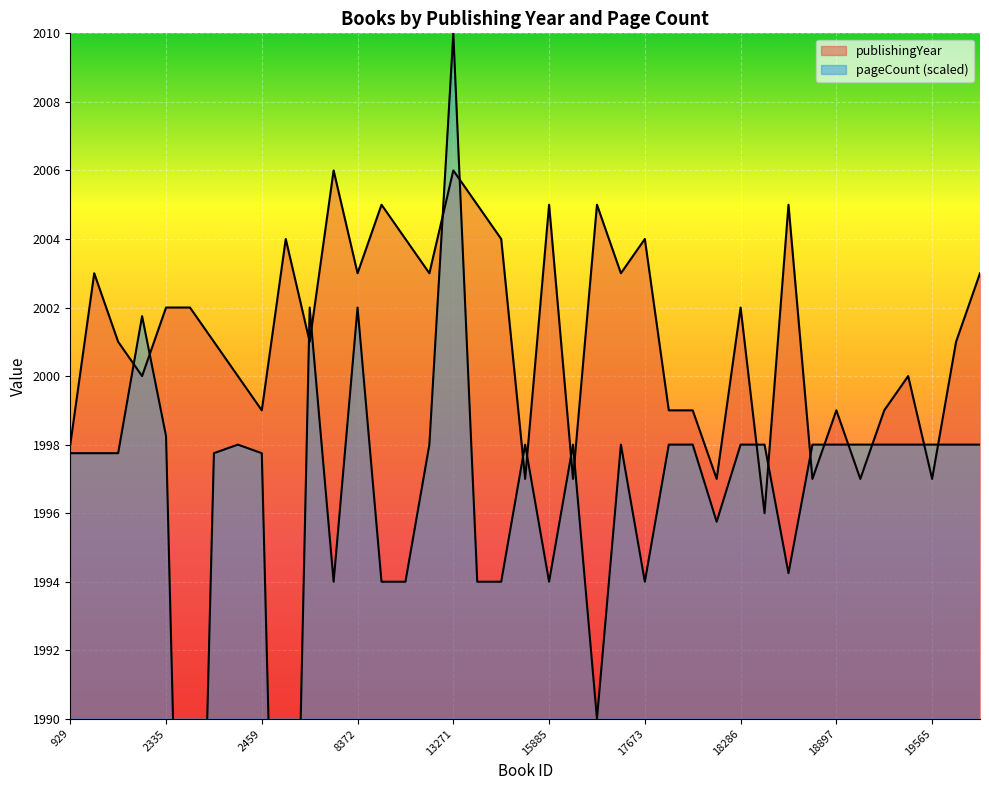

Which series has the largest total across all categories?

publishingYear